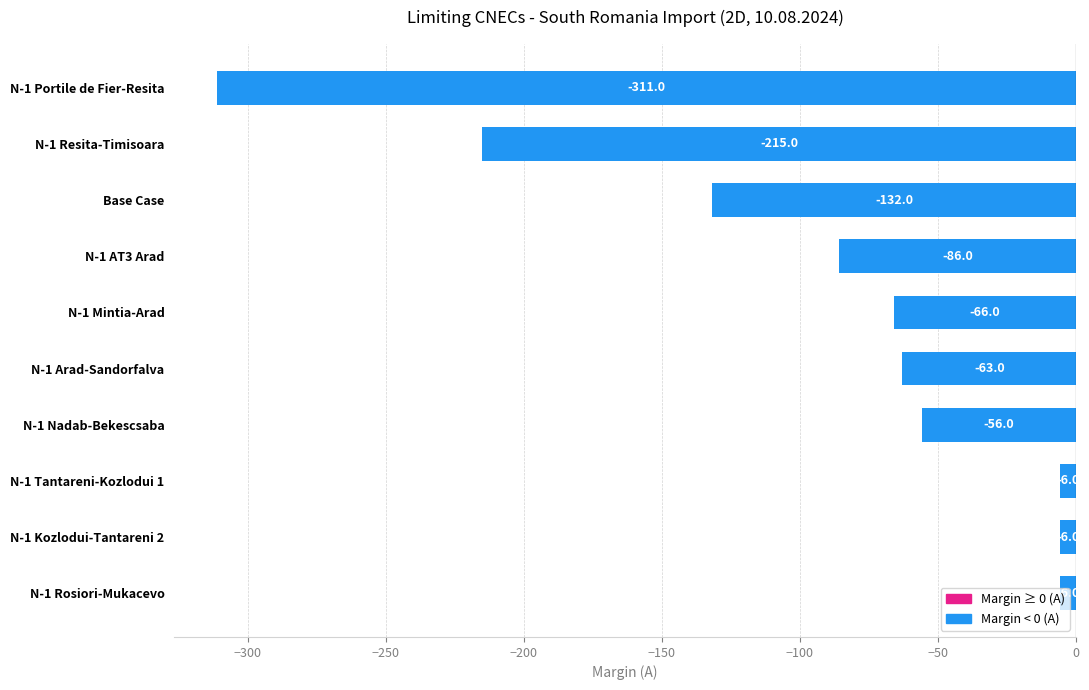

Are the bars grouped side by side (vs. stacked)?

No